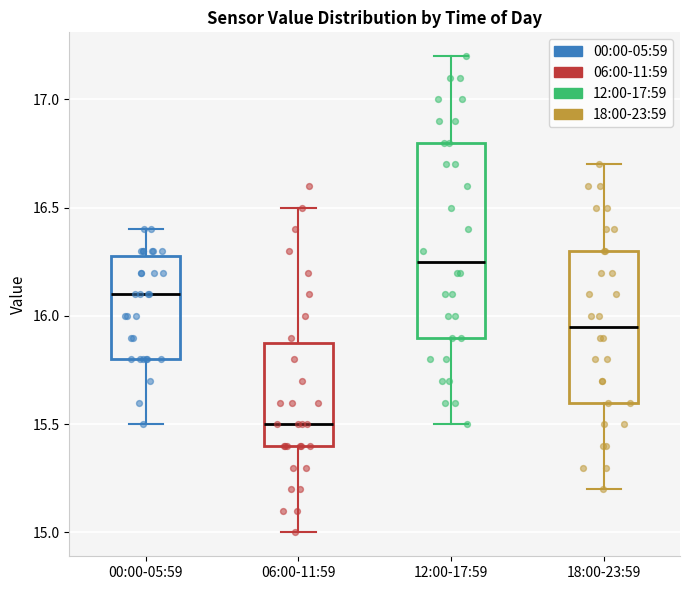

Comparing the boxes themselves (not the whiskers), which one is the tallest?

12:00-17:59